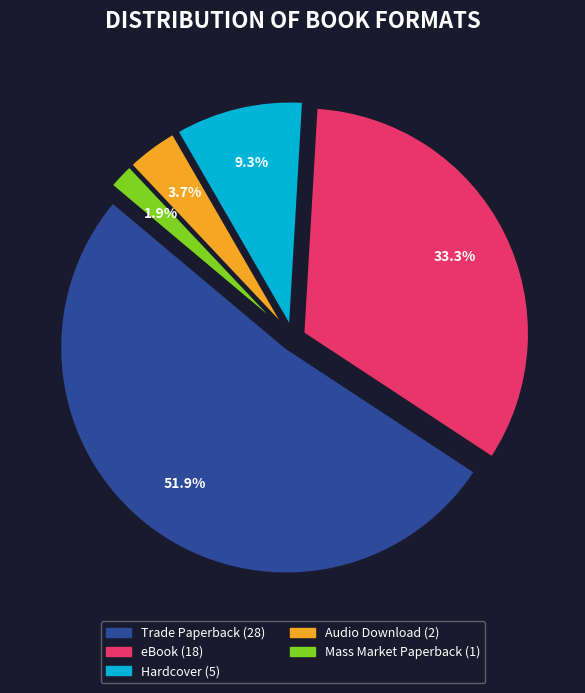

Does Trade Paperback account for over 50% of the chart?

Yes